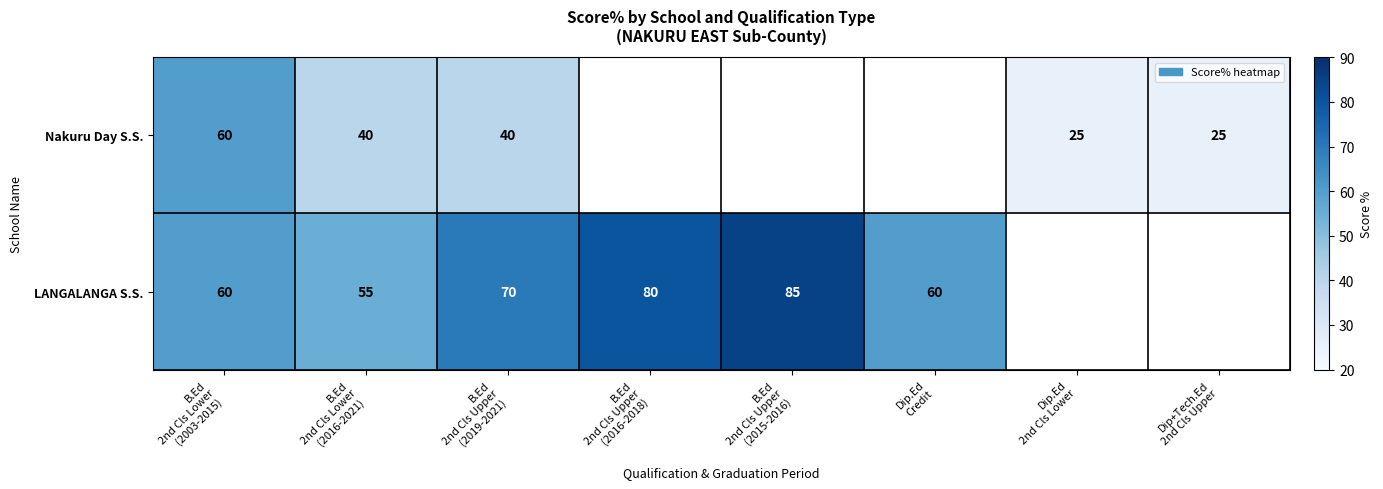

At which category is the sum across all series the highest?

B.Ed
2nd Cls Lower
(2003-2015)